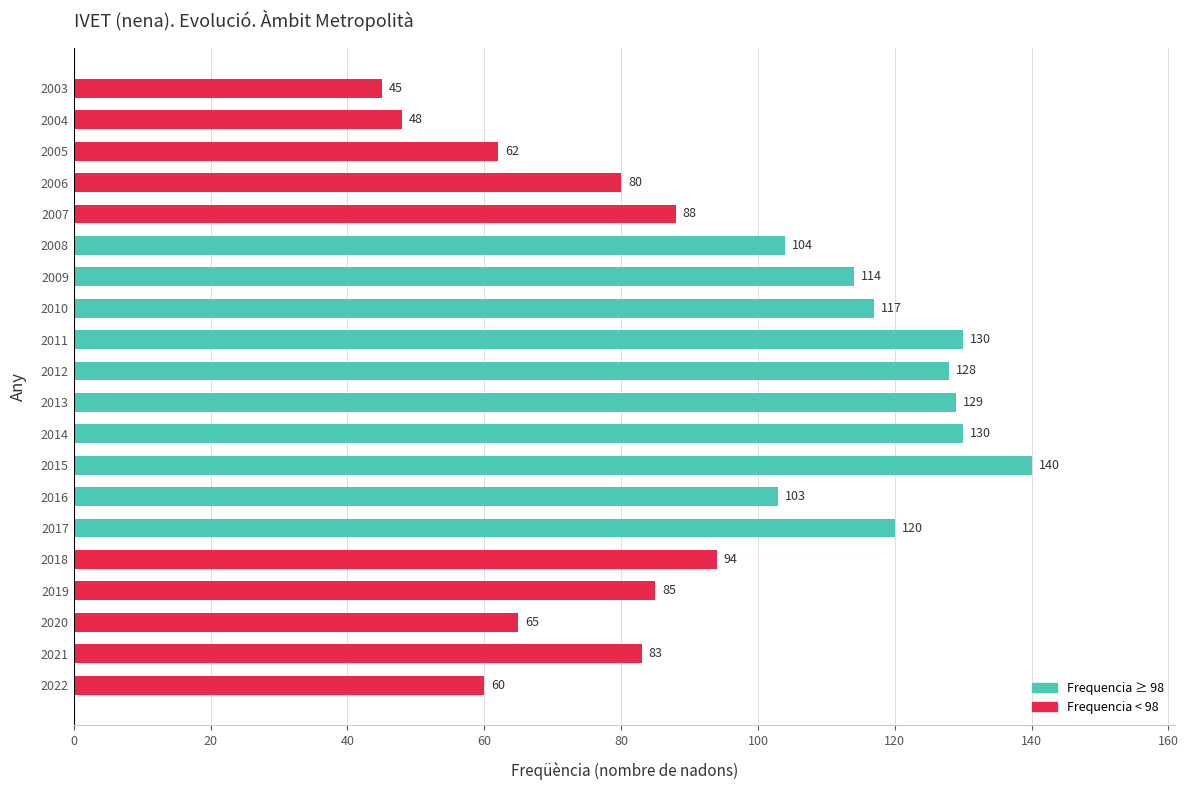

Reading bottom to top, transcribe all the data shown in this chart.

60	83	65	85	94	120	103	140	130	129	128	130	117	114	104	88	80	62	48	45